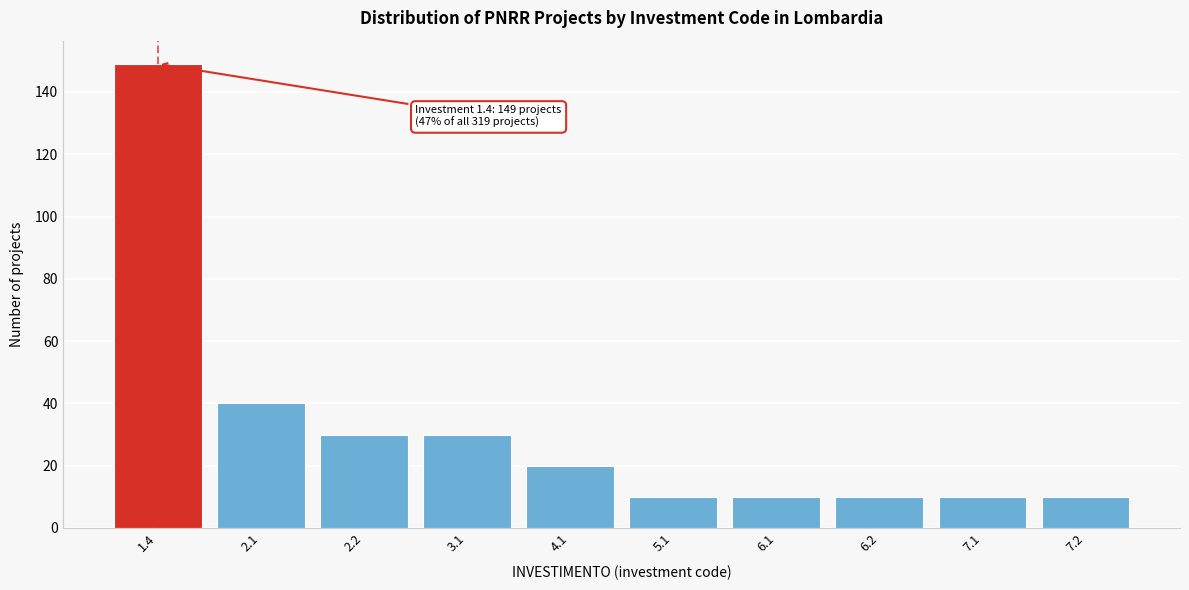

Reading right to left, transcribe all the data shown in this chart.

7.2=10	7.1=10	6.2=10	6.1=10	5.1=10	4.1=20	3.1=30	2.2=30	2.1=40	1.4=149